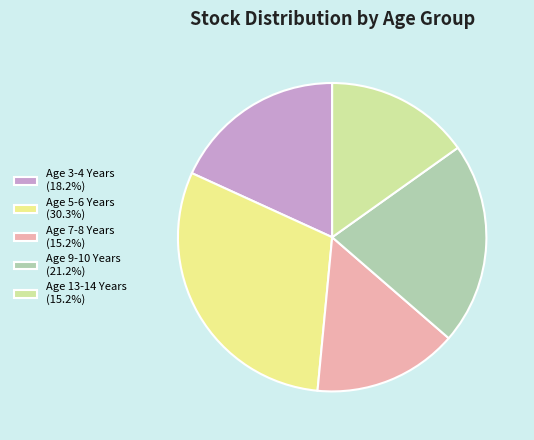

To the nearest percent, what is the combined percentage of Age 13-14 Years and Age 3-4 Years?

33%